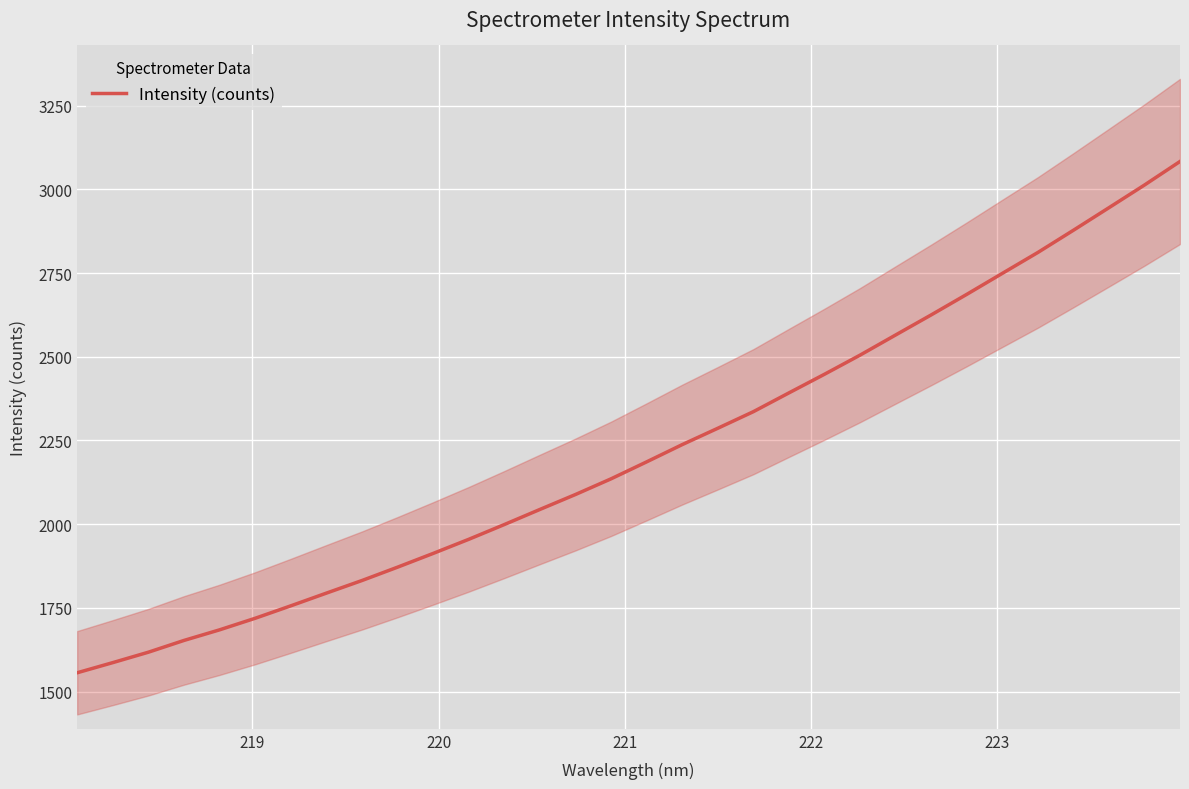

What is the value of the 22nd point from the left?

2447.8